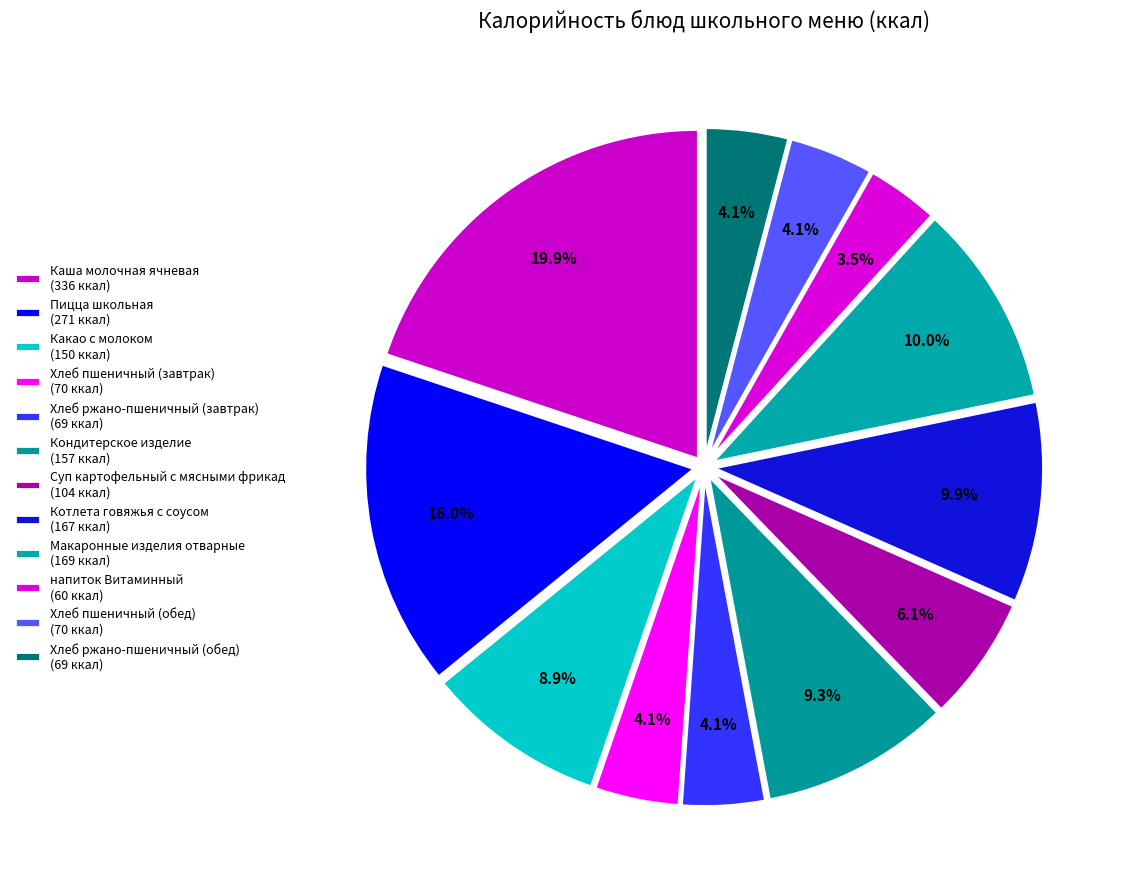

Which category has the biggest portion of the pie?

Каша молочная ячневая